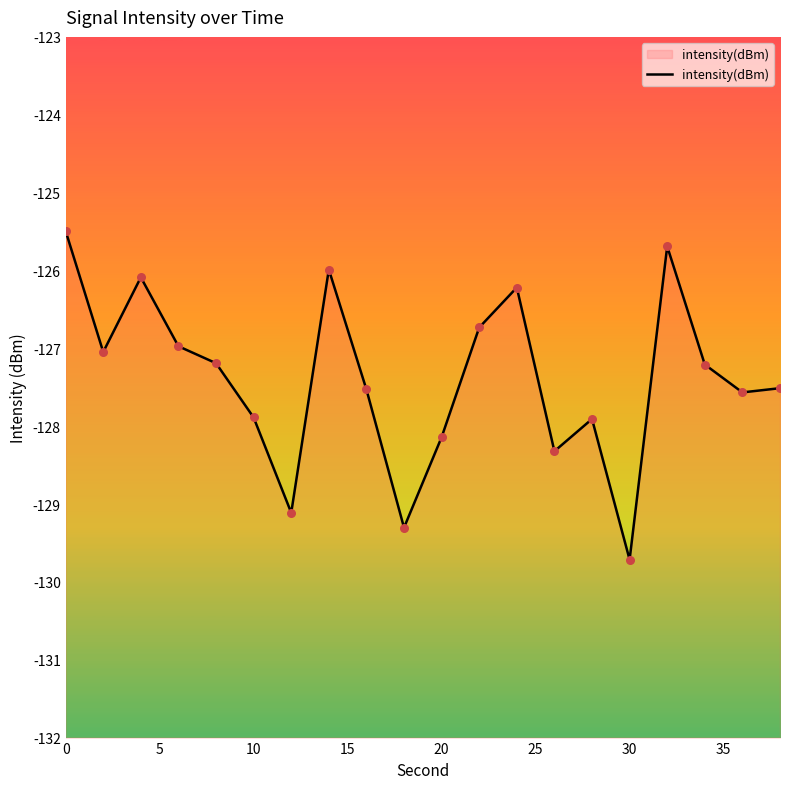

Between 30 and 10, which is larger?

10